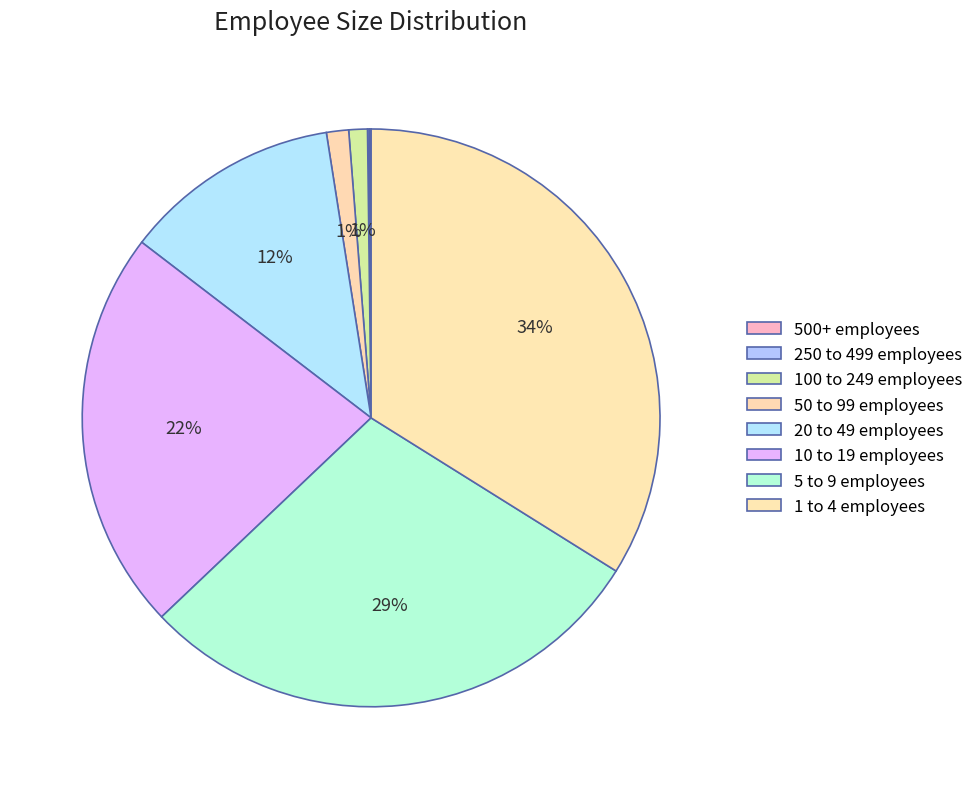

What is the change in value from 250 to 499 employees to 50 to 99 employees?

+1.1